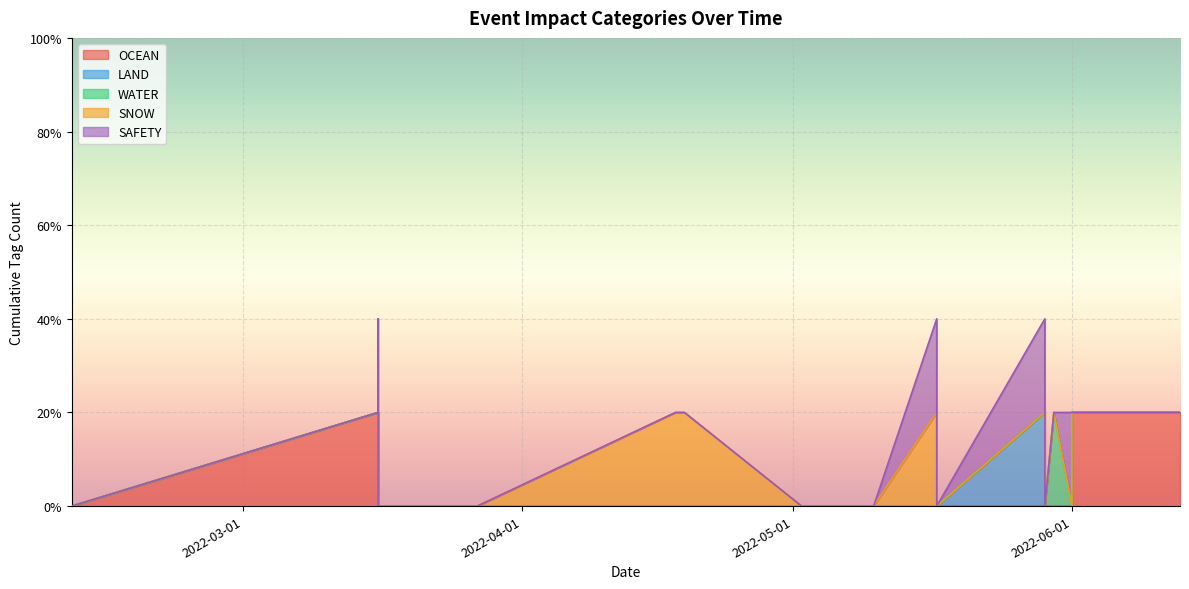

What is the sum of all OCEAN values?

3